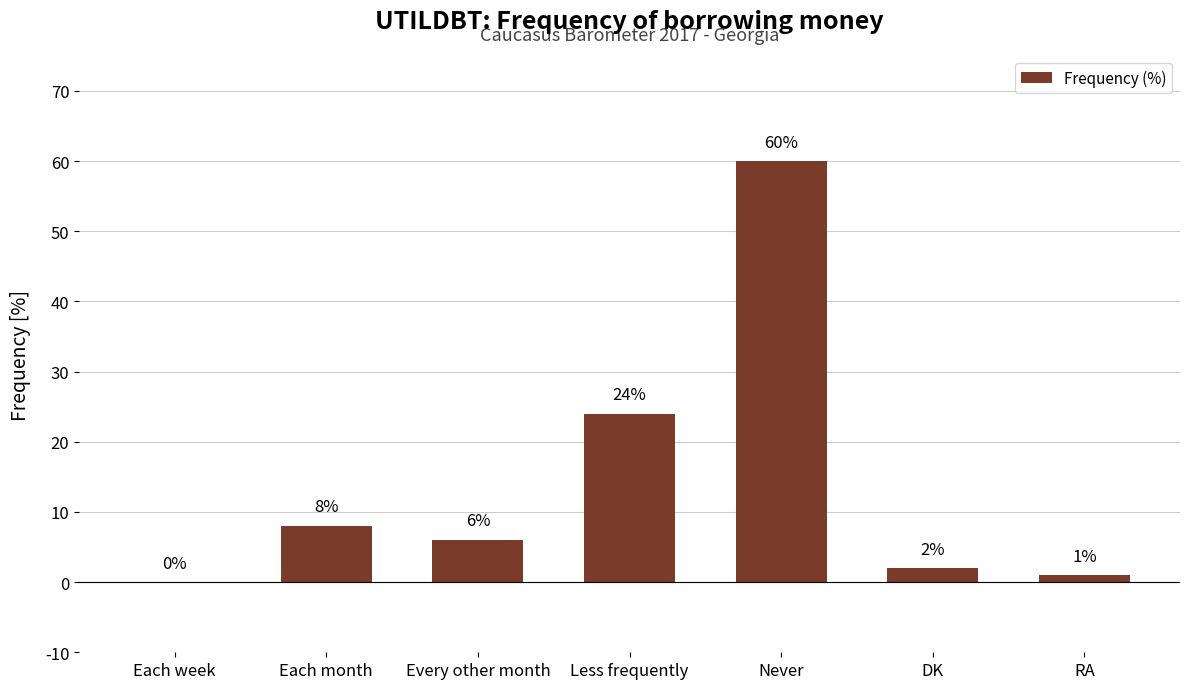

What is the sum of all values?

101